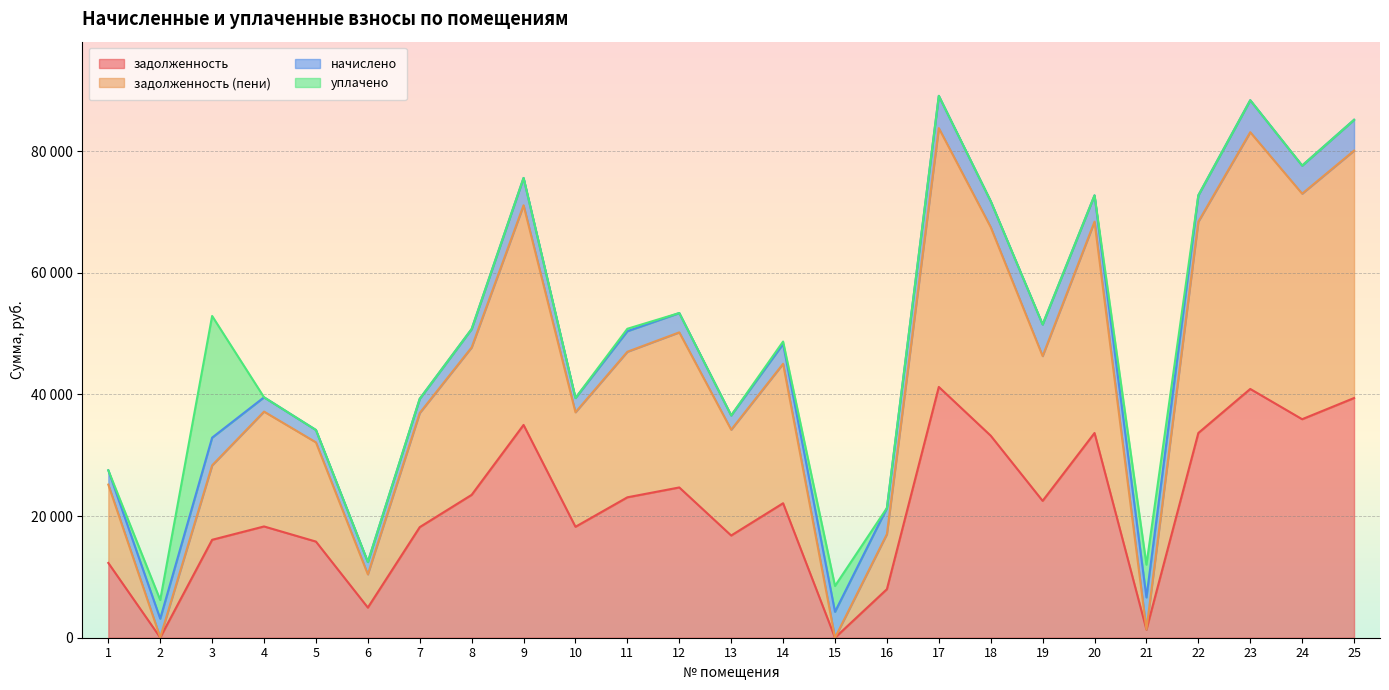

The value of задолженность at 15 is 18523.6. True or false?

False